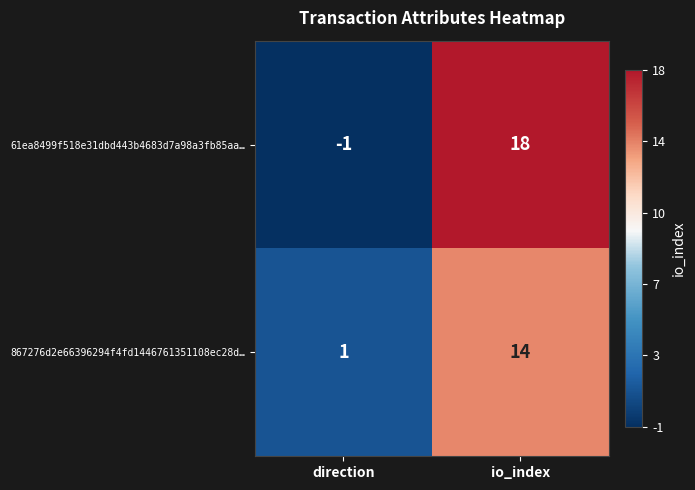

True or false: 867276d2e66396294f4fd1446761351108ec28d… has a value of 21 at io_index.

False